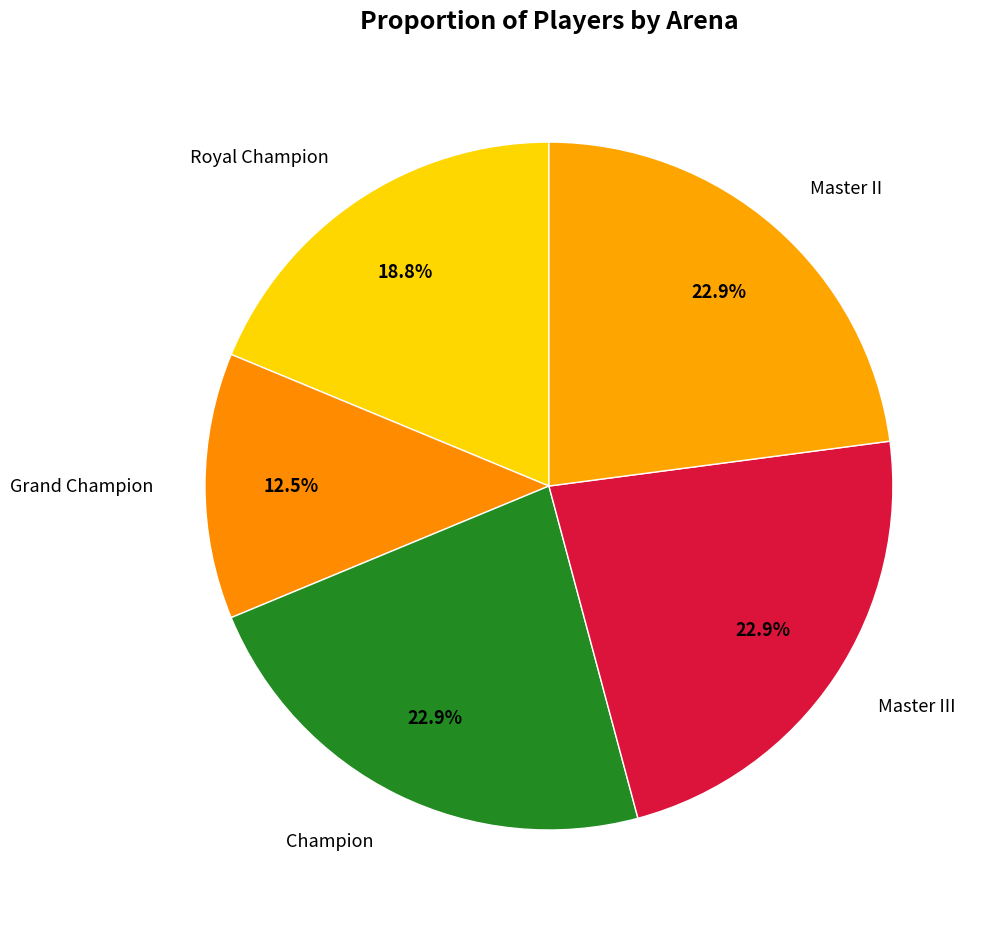

Rank the categories by value from lowest to highest.

Grand Champion, Royal Champion, Champion, Master III, Master II